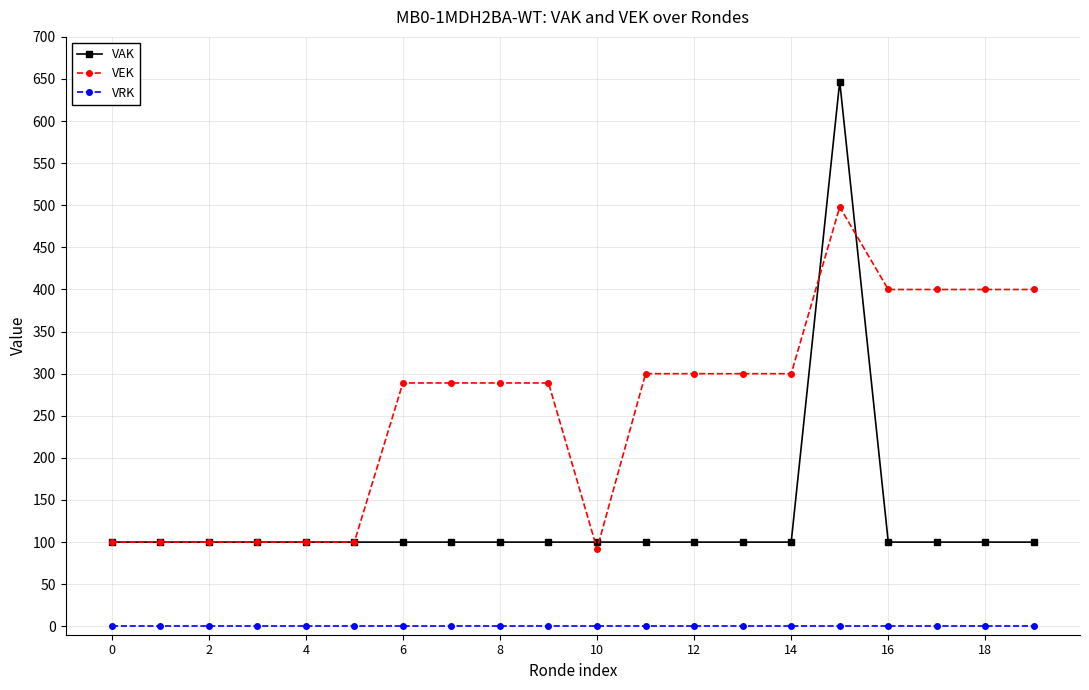

True or false: VAK and VRK intersect in this chart.

False